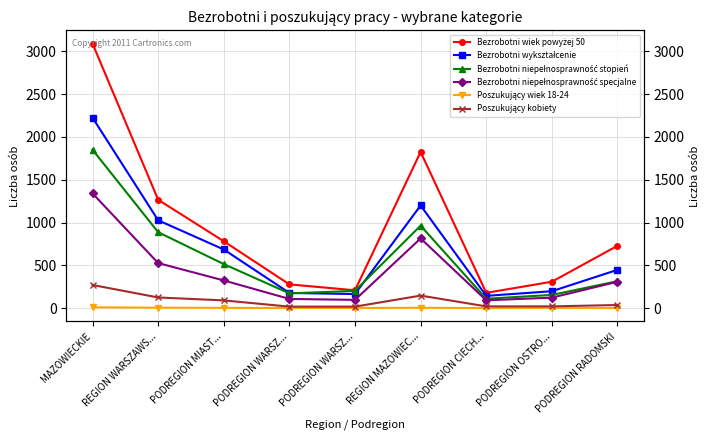

Rank the series at PODREGION WARSZ... from highest to lowest value.

Bezrobotni wiek powyżej 50, Bezrobotni wykształcenie, Bezrobotni niepełnosprawność stopień, Bezrobotni niepełnosprawność specjalne, Poszukujący kobiety, Poszukujący wiek 18-24